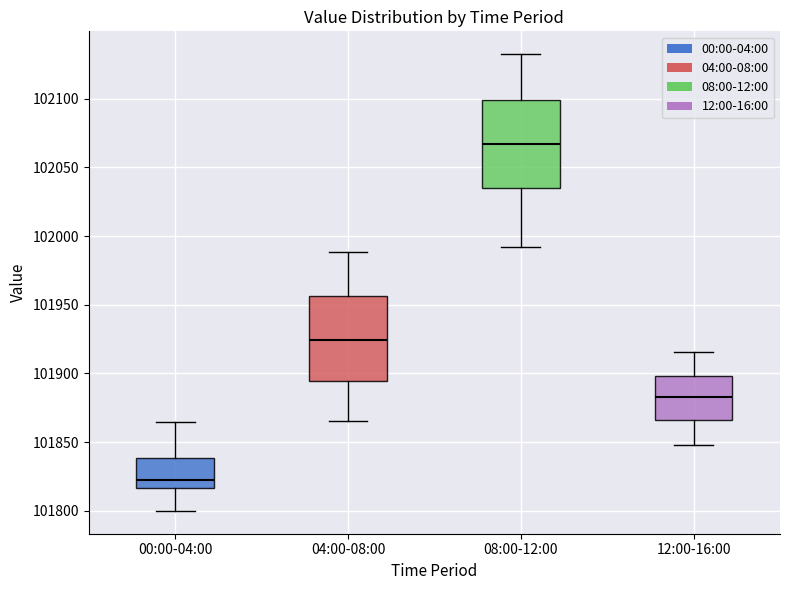

Reading left to right, transcribe this box plot: for each box, give where its median line is, the range the box spans, and where its two whiskers end, as read against the y-axis. The values are not printed on the chart, so give them approximately, as read against the axis.

00:00-04:00: median 101820, box 101815 to 101840, whiskers 101800 to 101865
04:00-08:00: median 101925, box 101895 to 101955, whiskers 101865 to 101990
08:00-12:00: median 102065, box 102035 to 102100, whiskers 101990 to 102135
12:00-16:00: median 101880, box 101865 to 101900, whiskers 101850 to 101915